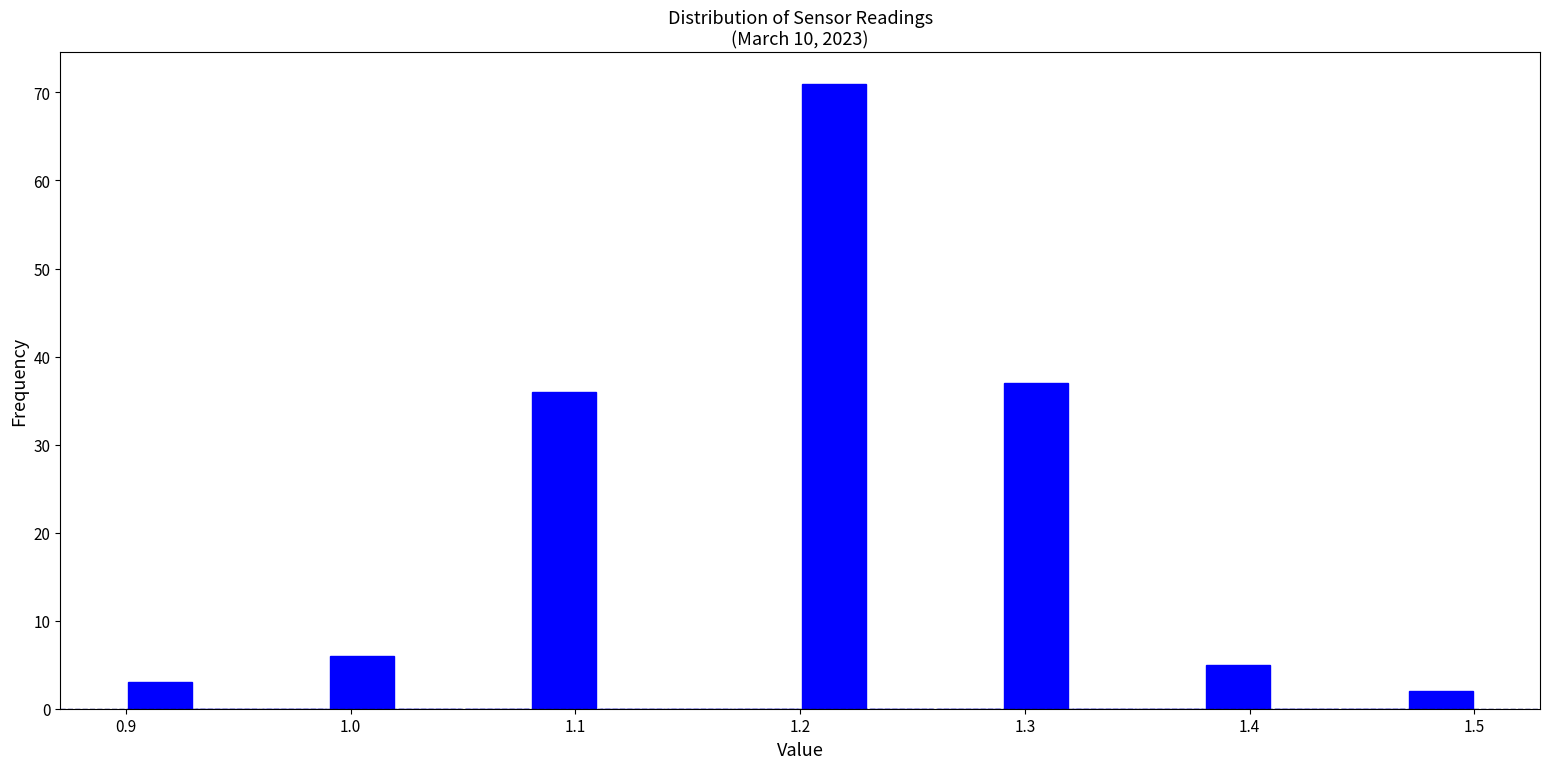

Read against the x-axis, roughly where is the centre of the tallest bar?

1.22